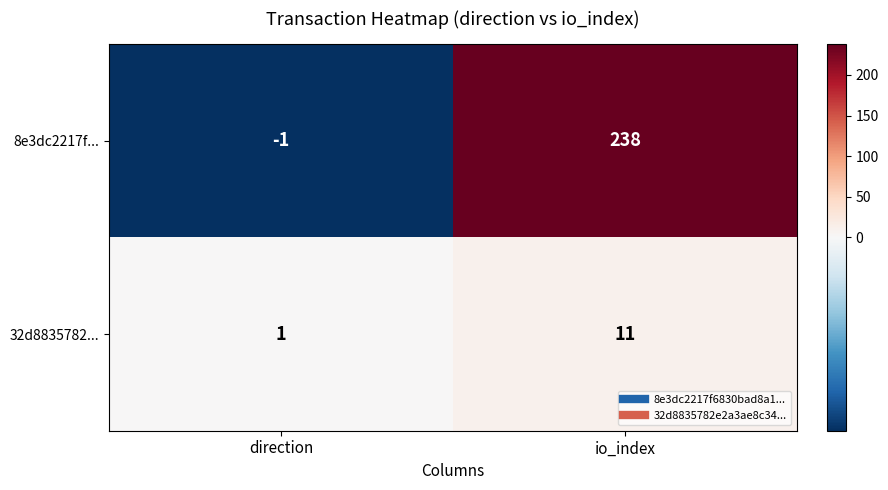

Is it true that 8e3dc2217f... equals 379 at io_index?

False